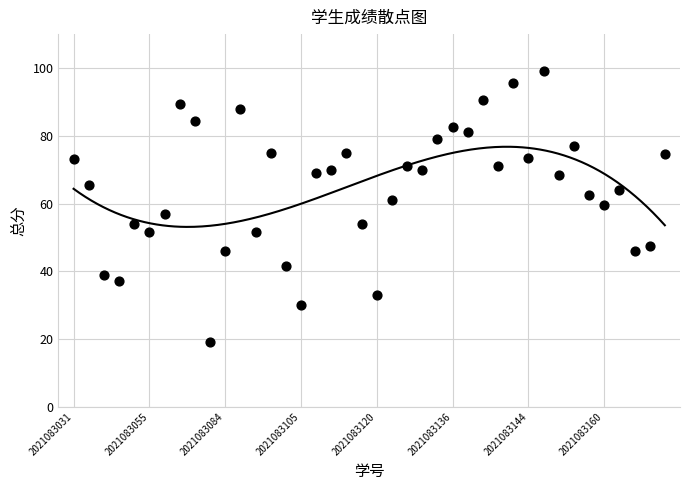

What is the range of X values (max minus min)?

39.0